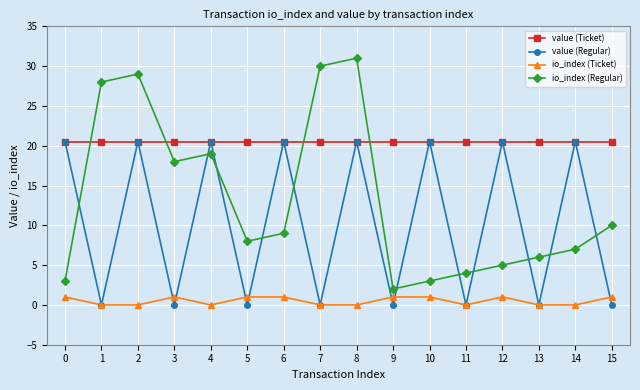

What is the total value across all series at 14?

48.0